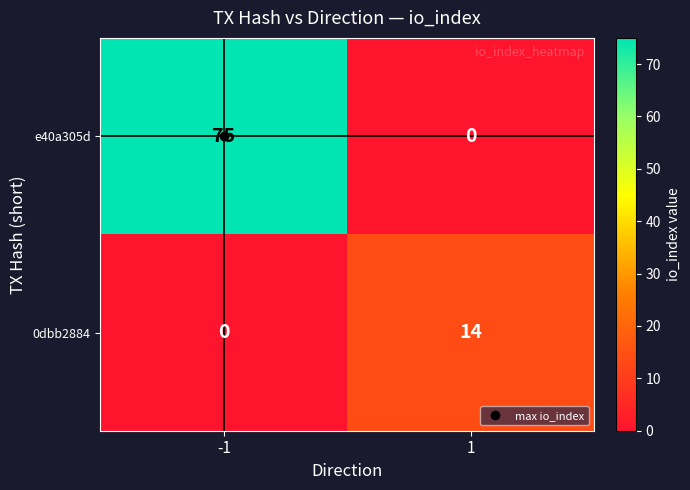

The e40a305d series shows 0 at 1. True or false?

True